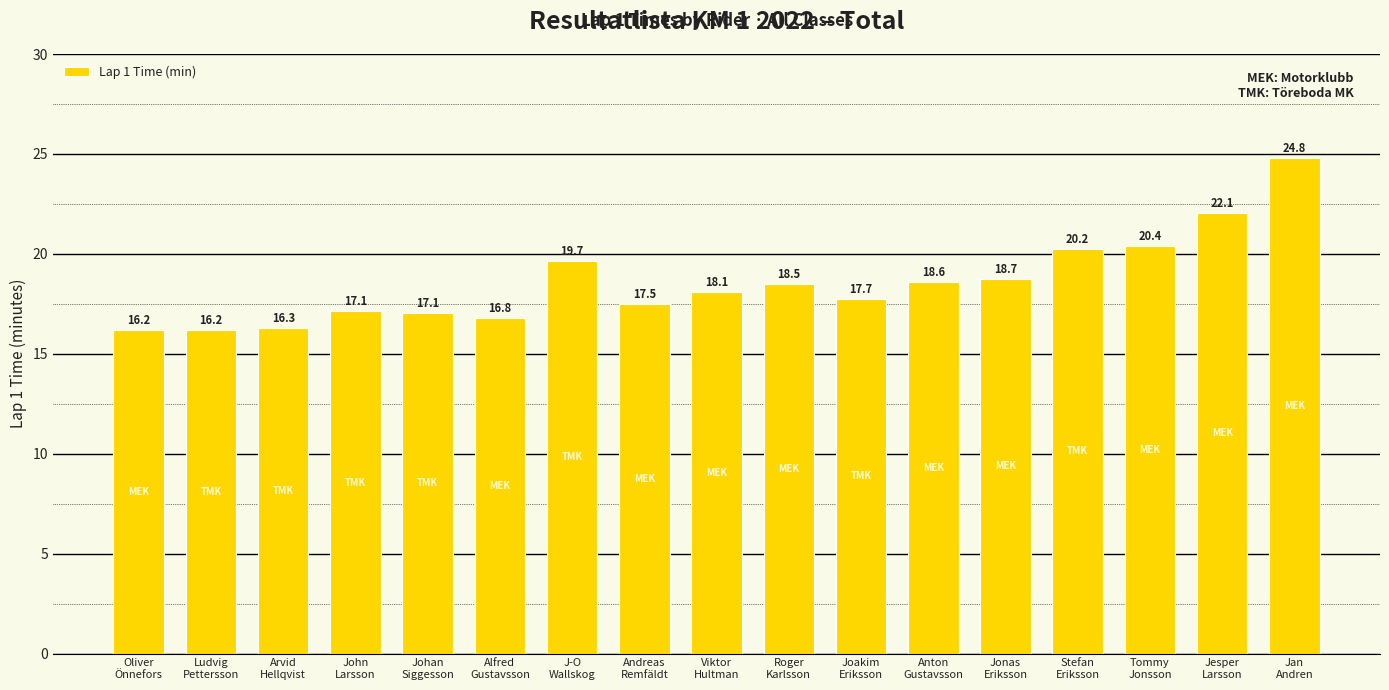

What is the change in value from Joakim
Eriksson to Jesper
Larsson?

+4.3